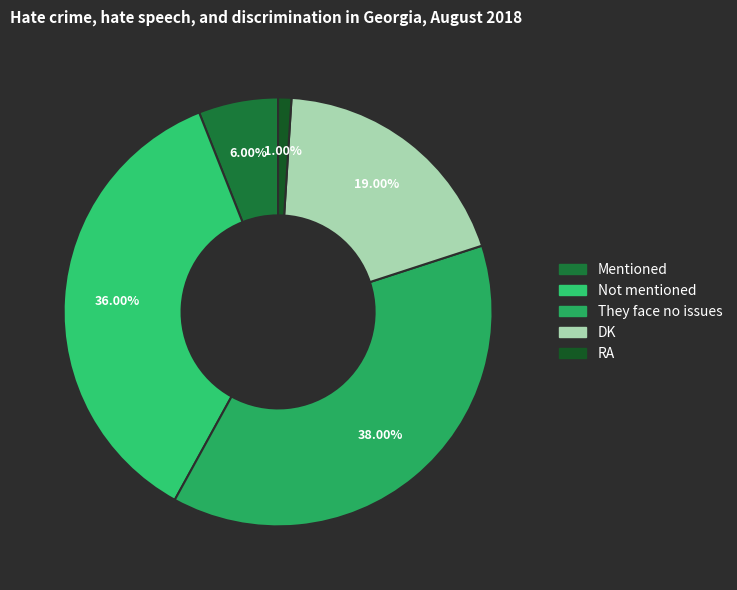

To the nearest percent, what is the combined percentage of DK and RA?

20%